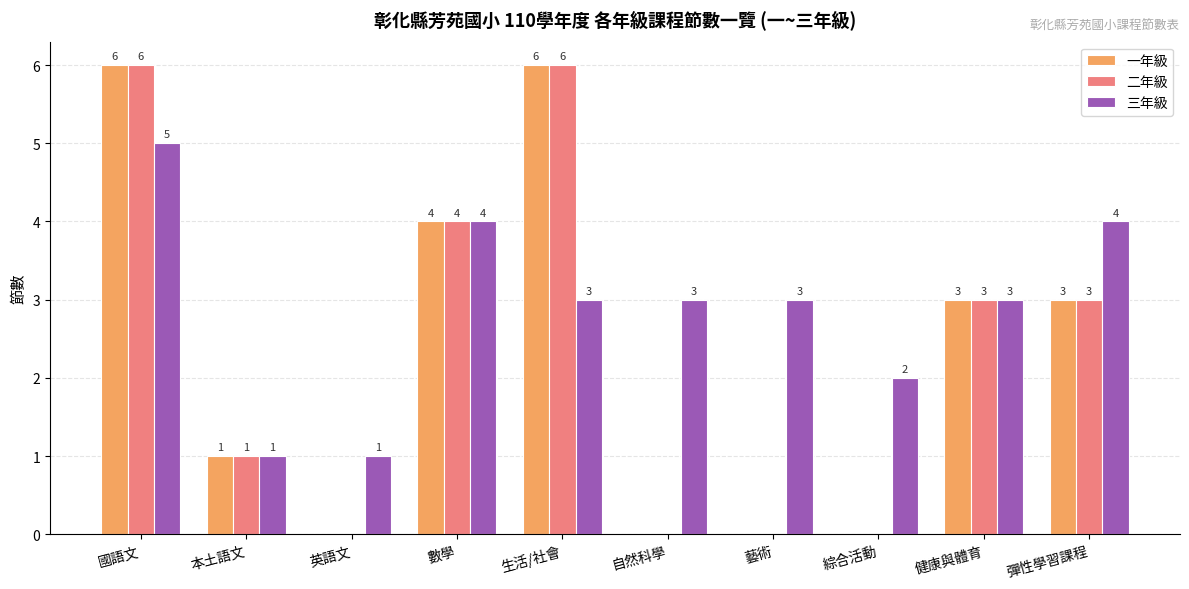

Is it true that 二年級 equals 0 at 藝術?

True